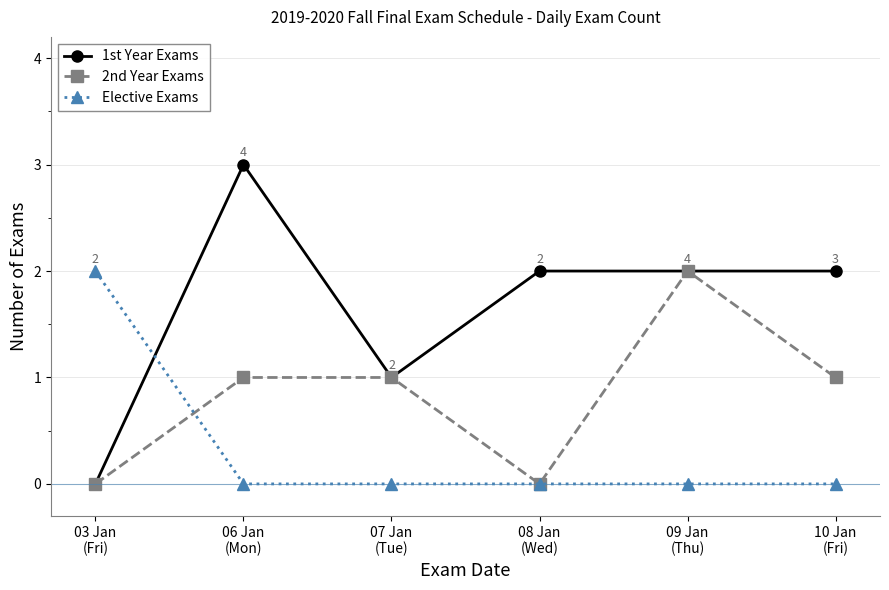

Which series has the largest total across all categories?

1st Year Exams